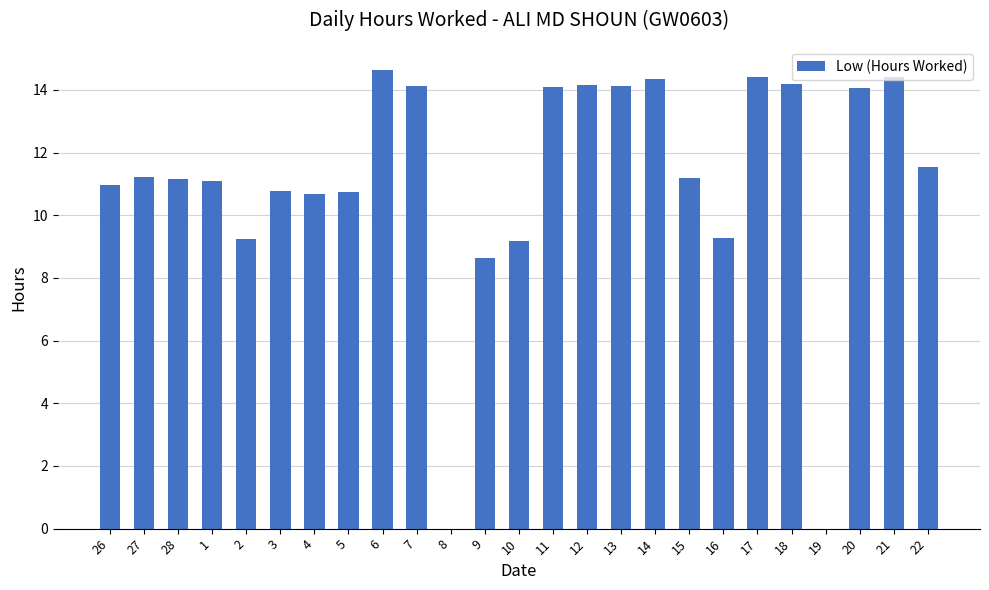

What is the ratio of the value at 1 to the value at 9?

1.3